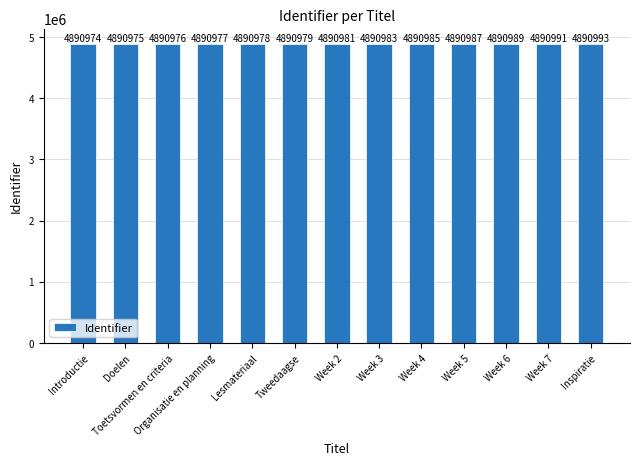

What is the label of the 10th bar from the left?

Week 5